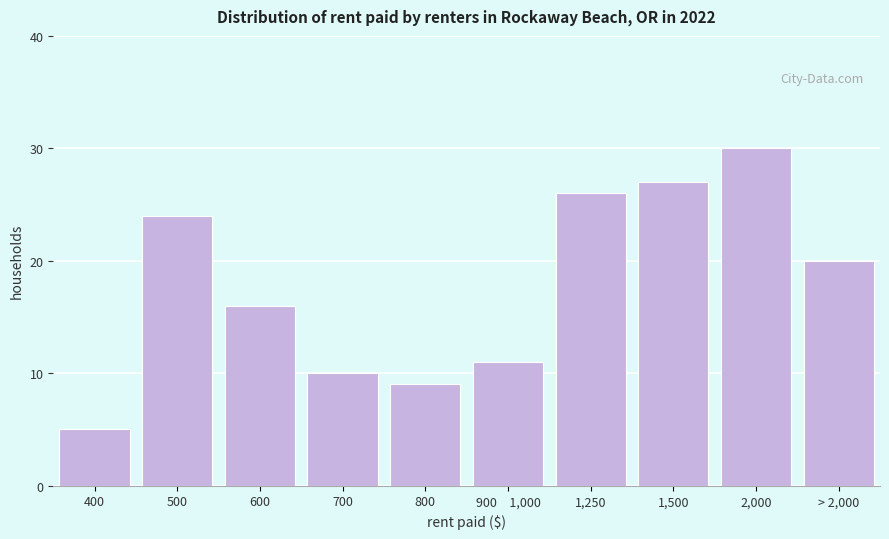

Reading left to right, transcribe all the data shown in this chart.

5	24	16	10	9	11	26	27	30	20